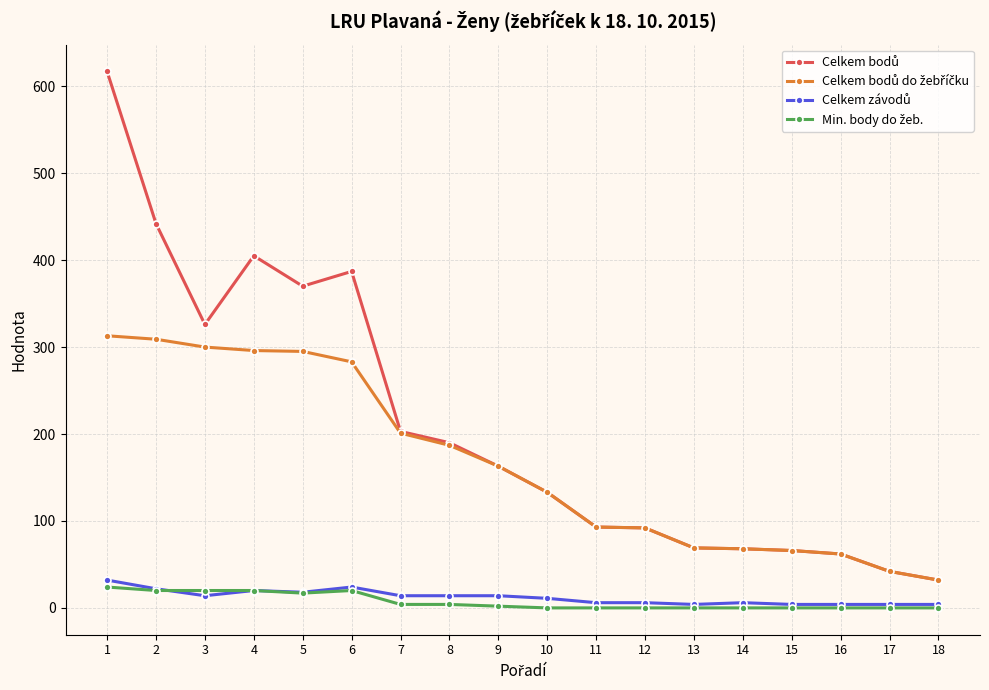

Count the number of categories in the chart.

18